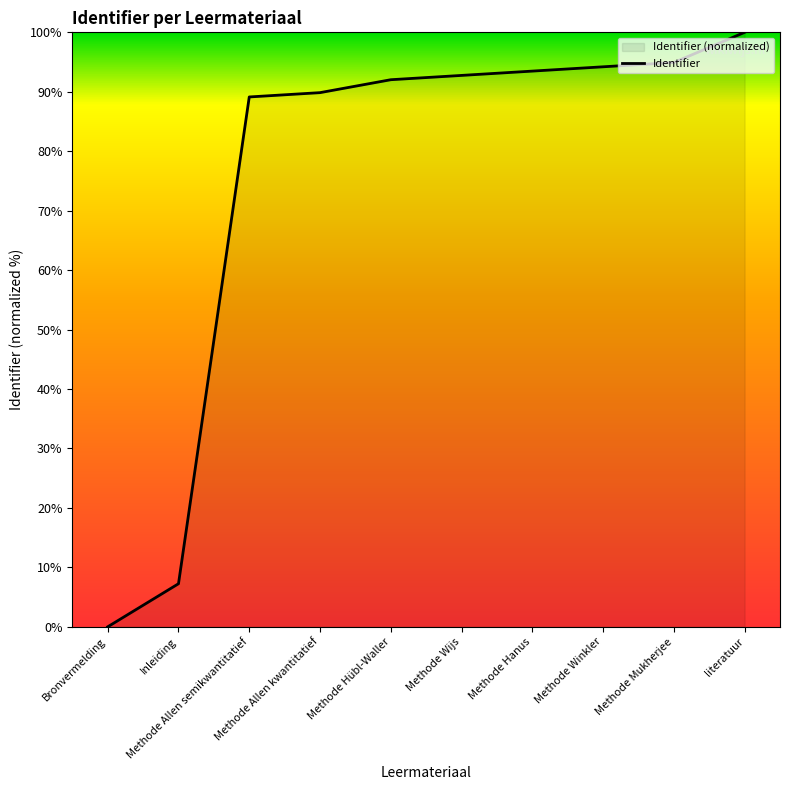

Is it true that the value at Methode Winkler is 94.2?

True